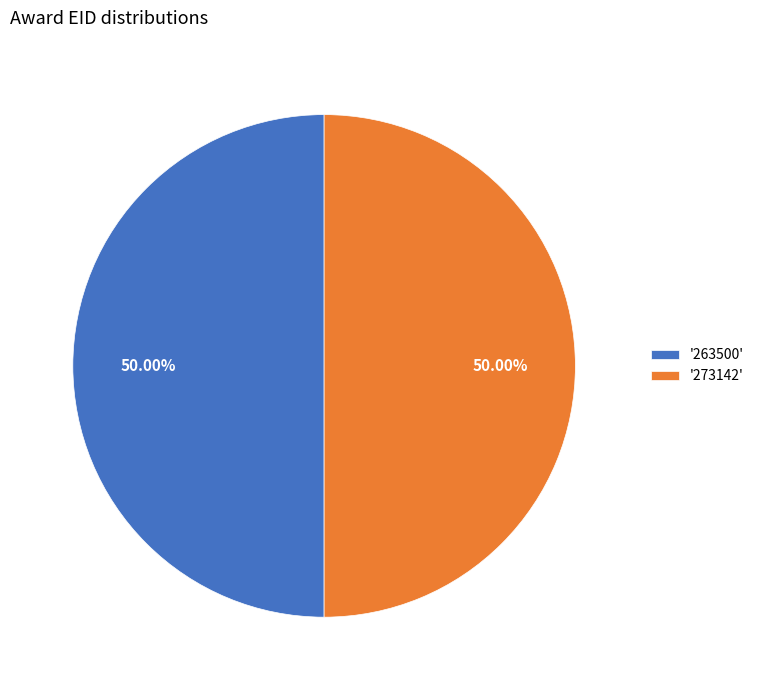

Approximately how many times larger is the value at '263500' compared to '273142'?

1.0